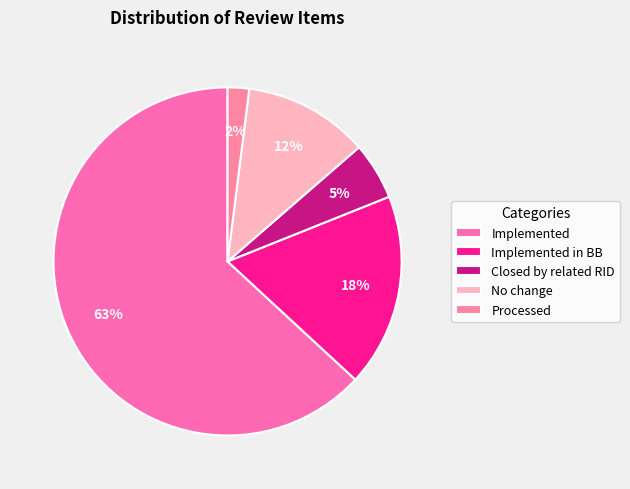

To the nearest percent, what is the difference between the largest and smallest slice percentages?

61%